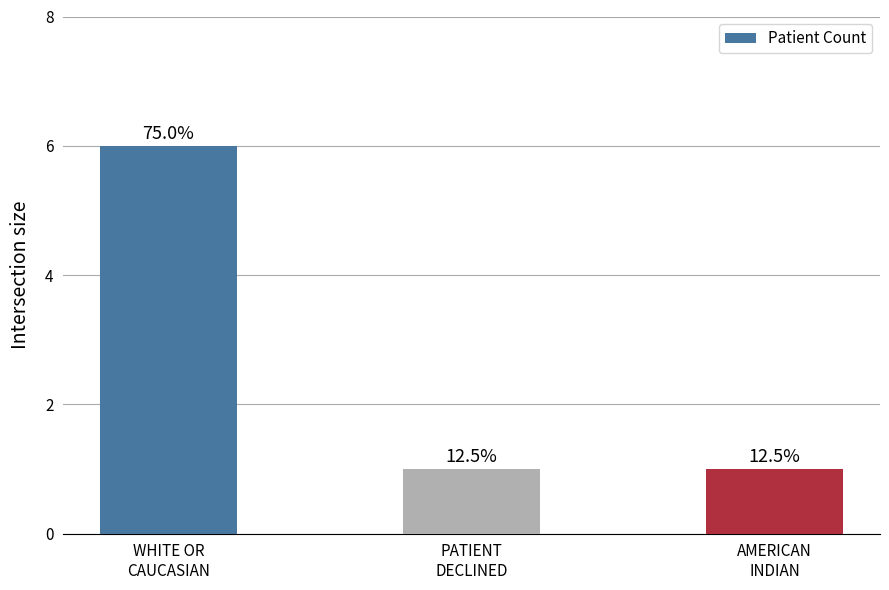

What is the greatest value displayed?

6